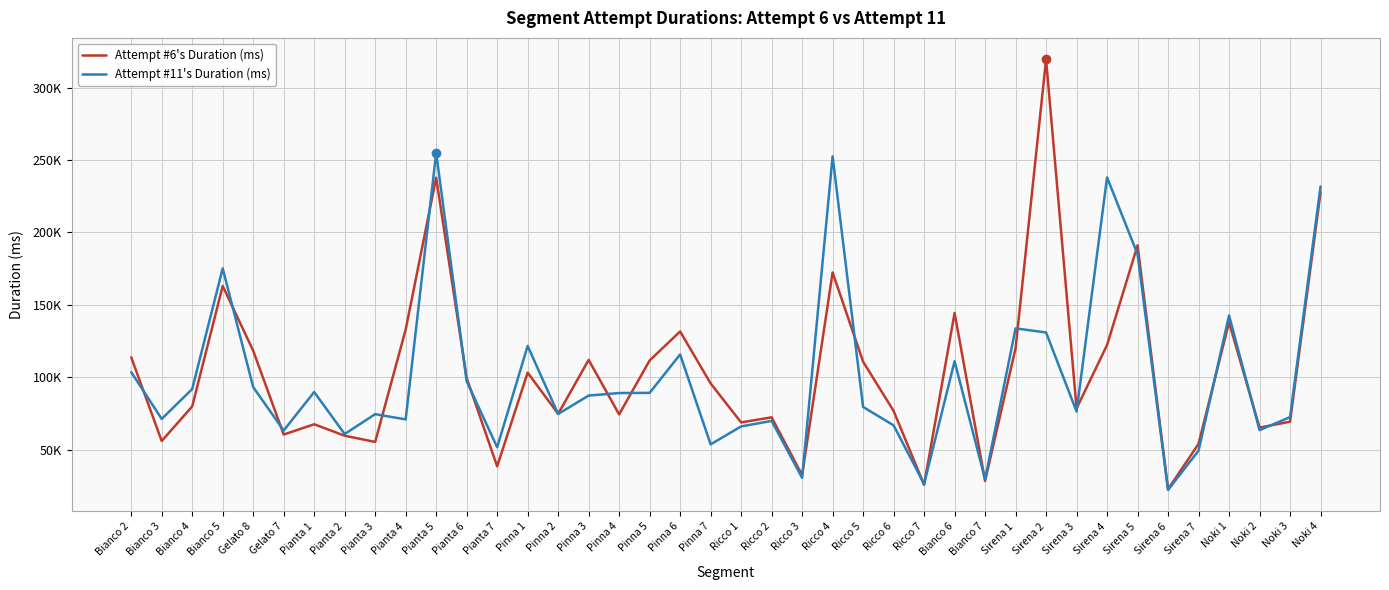

At which label does Attempt #6's Duration (ms) first exceed 95680?

Bianco 2